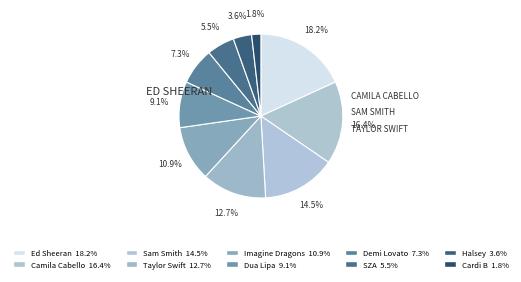

Combined, do Cardi B and Camila Cabello account for over 50%?

No